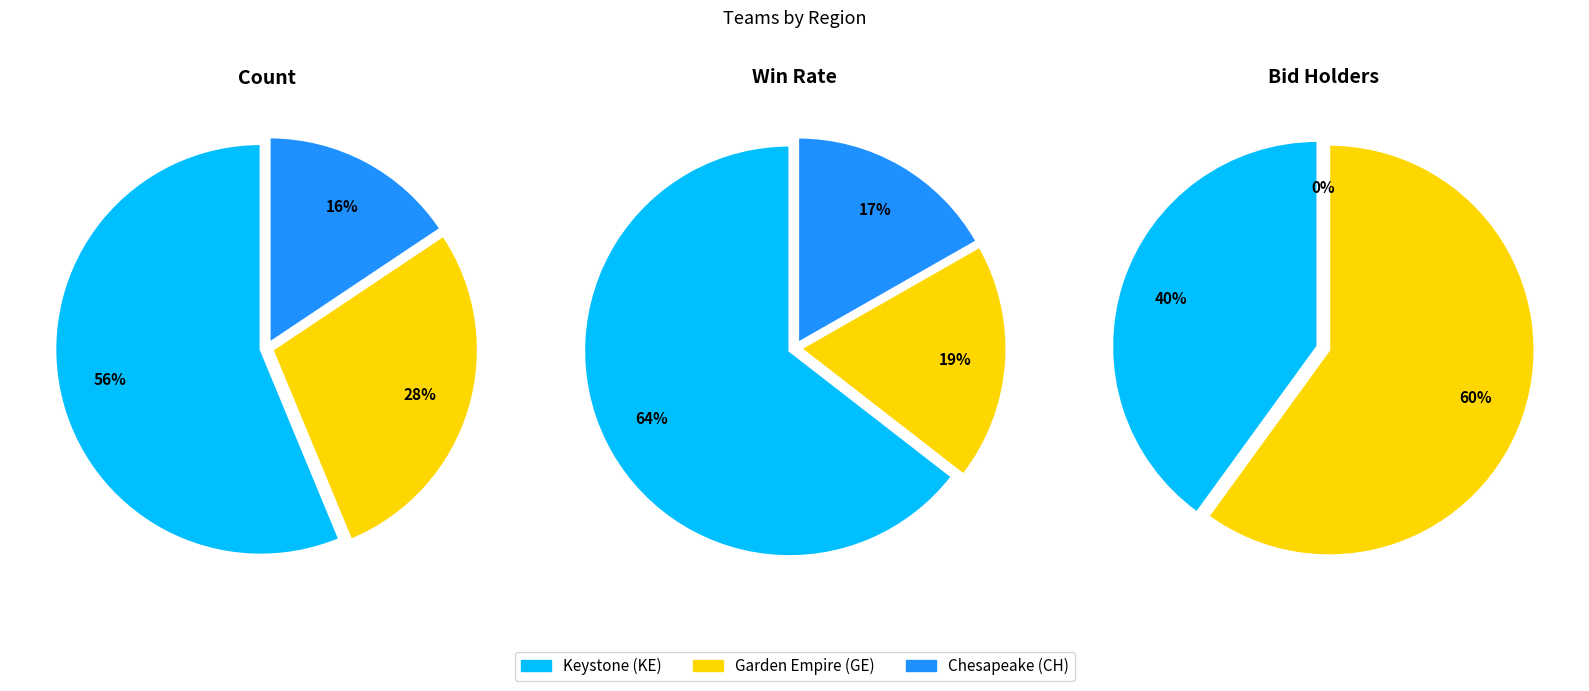

To the nearest percent, what is the average slice percentage?

33%